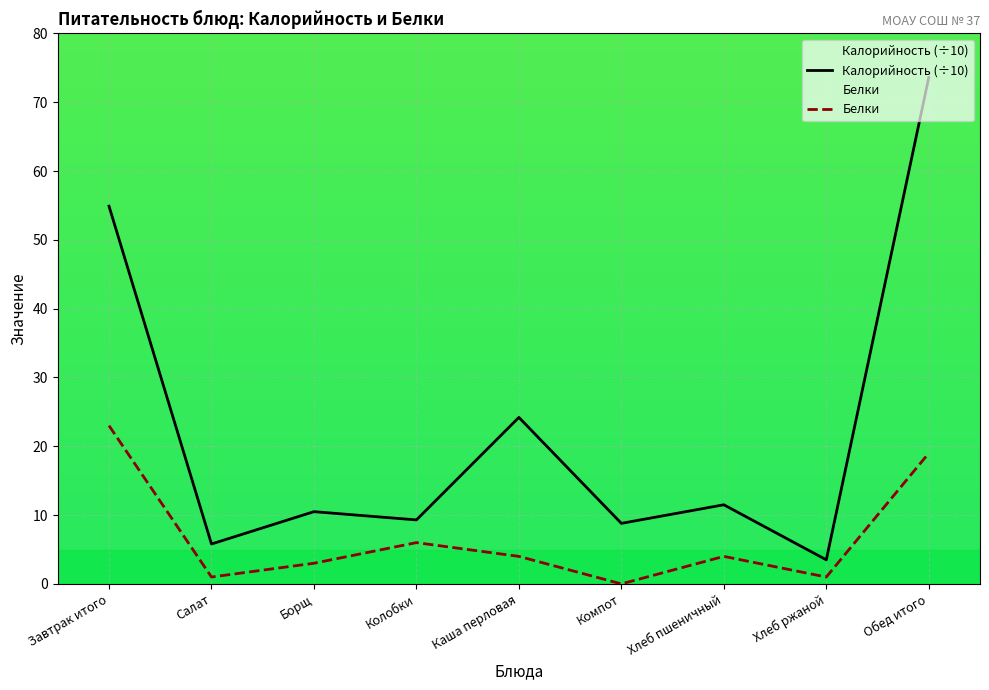

List the series in order of their overall mean, highest first.

Калорийность (÷10), Белки